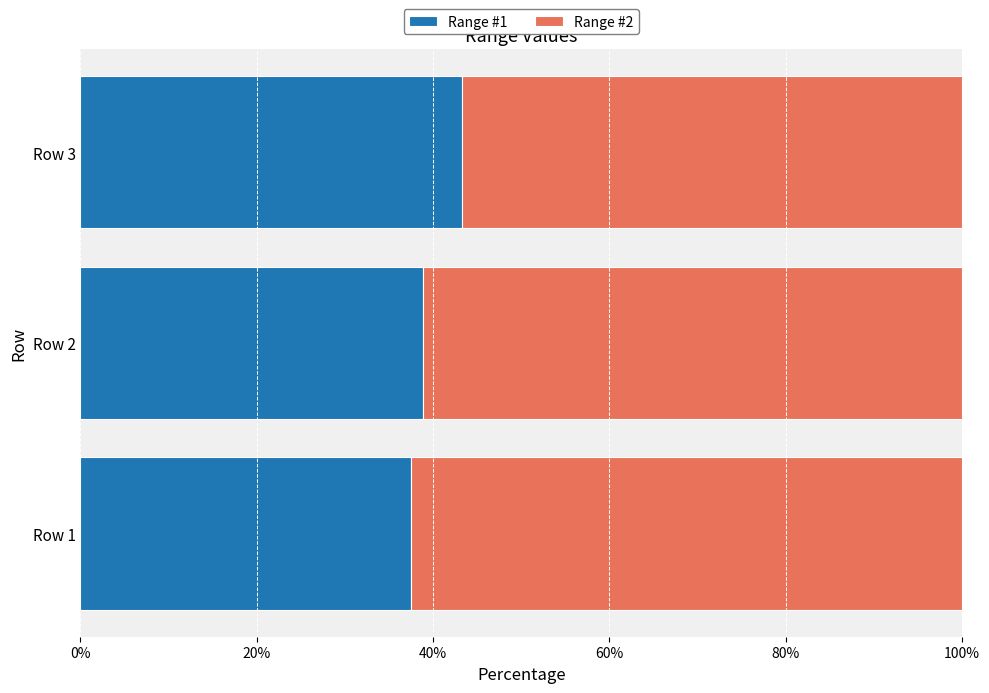

What is the highest value of the Range #1 series?

43.3